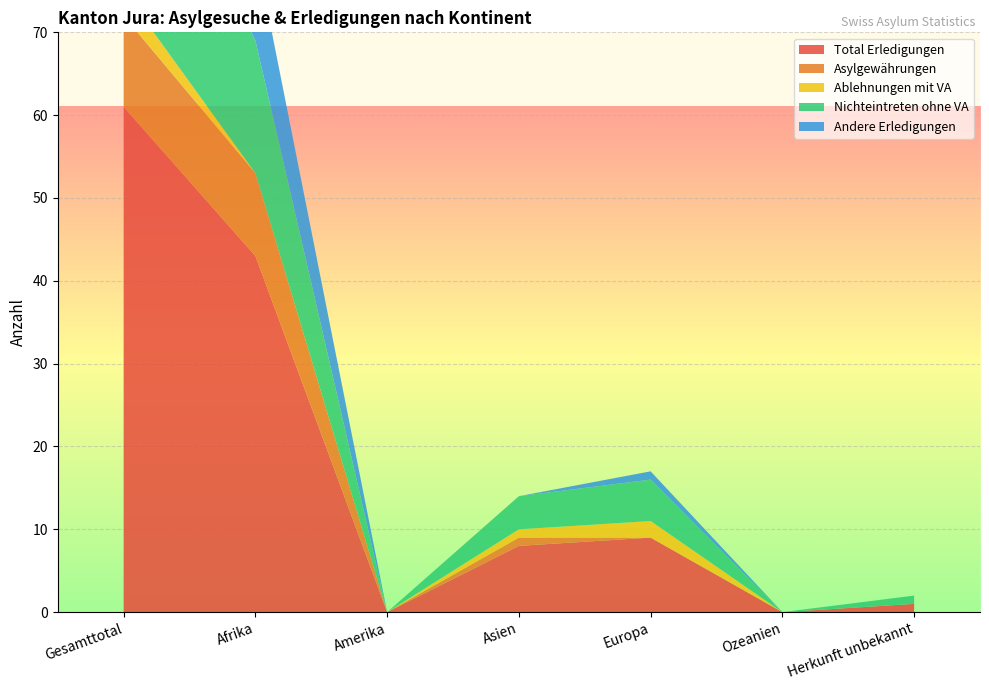

Reading right to left, list all the values displayed in this chart.

Total Erledigungen: 1	0	9	8	0	43	61
Asylgewährungen: 0	0	0	1	0	10	11
Ablehnungen mit VA: 0	0	2	1	0	0	3
Nichteintreten ohne VA: 1	0	5	4	0	16	26
Andere Erledigungen: 0	0	1	0	0	11	12